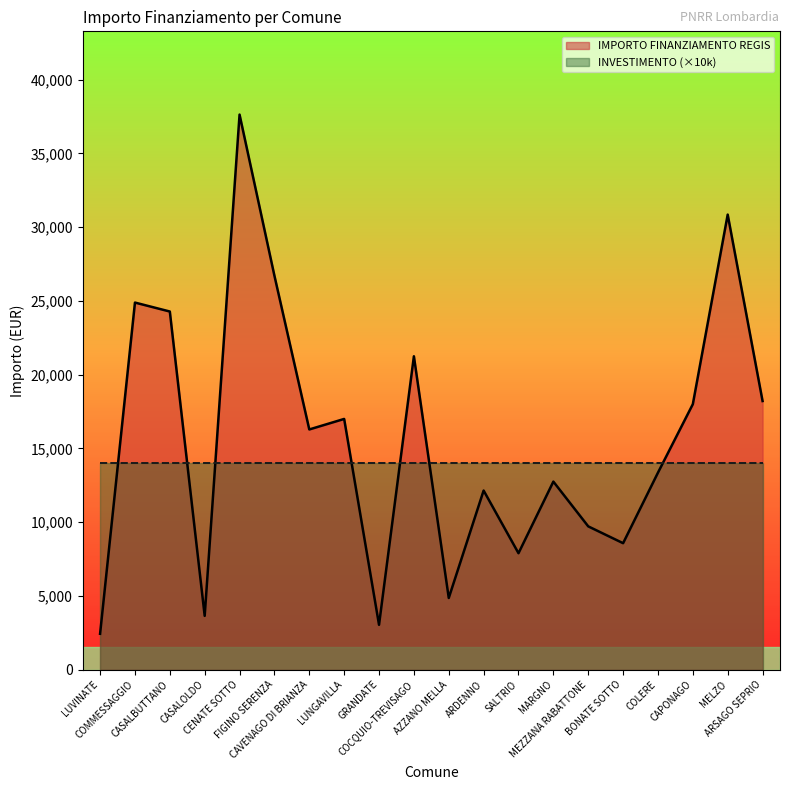

What is the average value?

15673